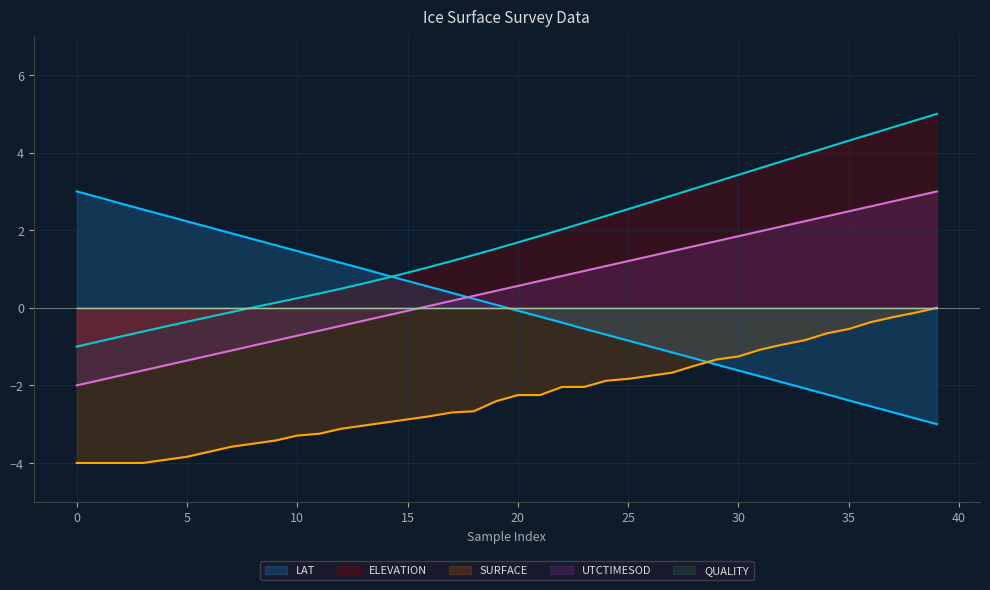

Which series has the largest total across all categories?

ELEVATION